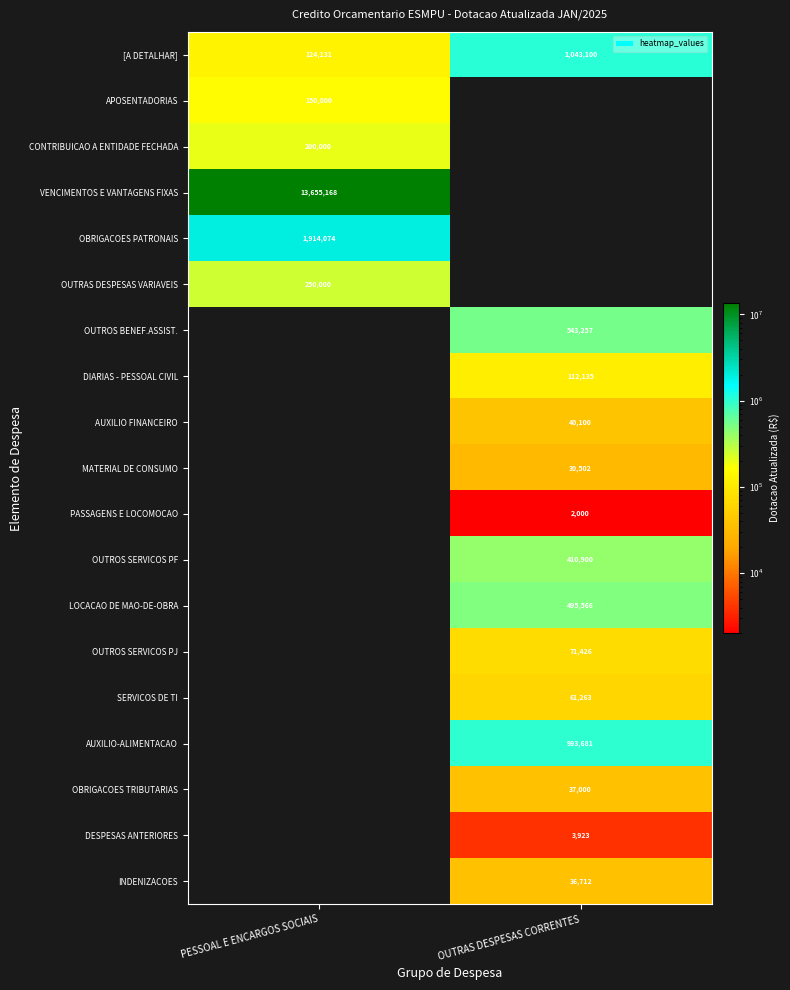

Is the value of OUTROS SERVICOS PJ at OUTRAS DESPESAS CORRENTES greater than the value of [A DETALHAR] at OUTRAS DESPESAS CORRENTES?

No